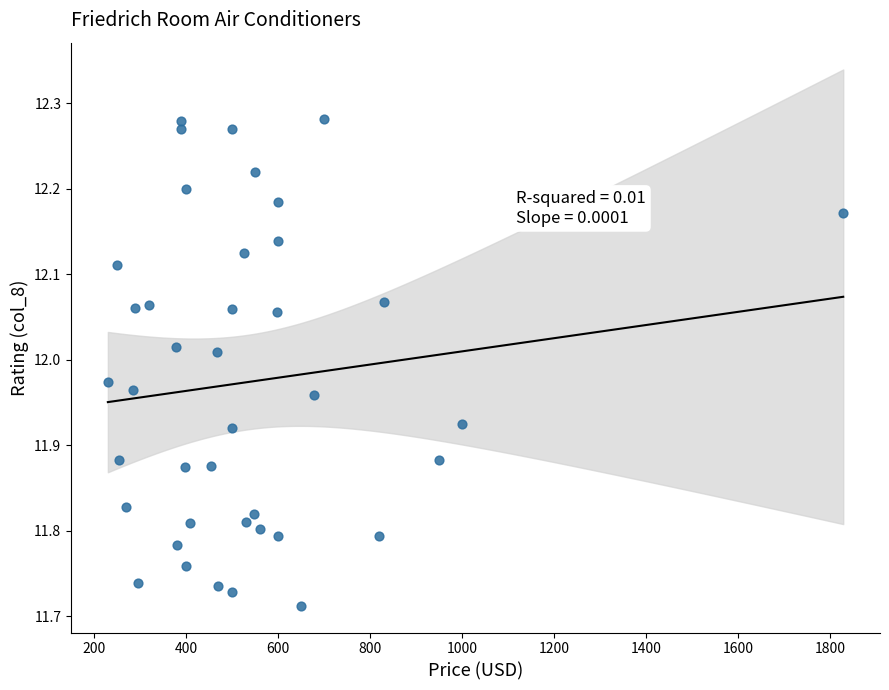

What is the range of Y values (max minus min)?

0.6